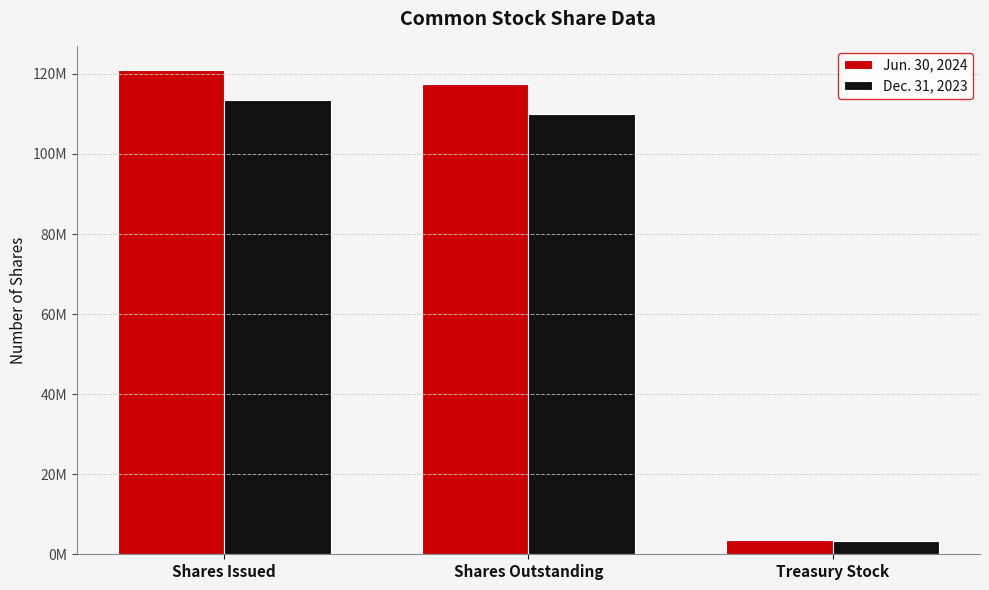

At which category does the chart reach its peak across all series?

Shares Issued